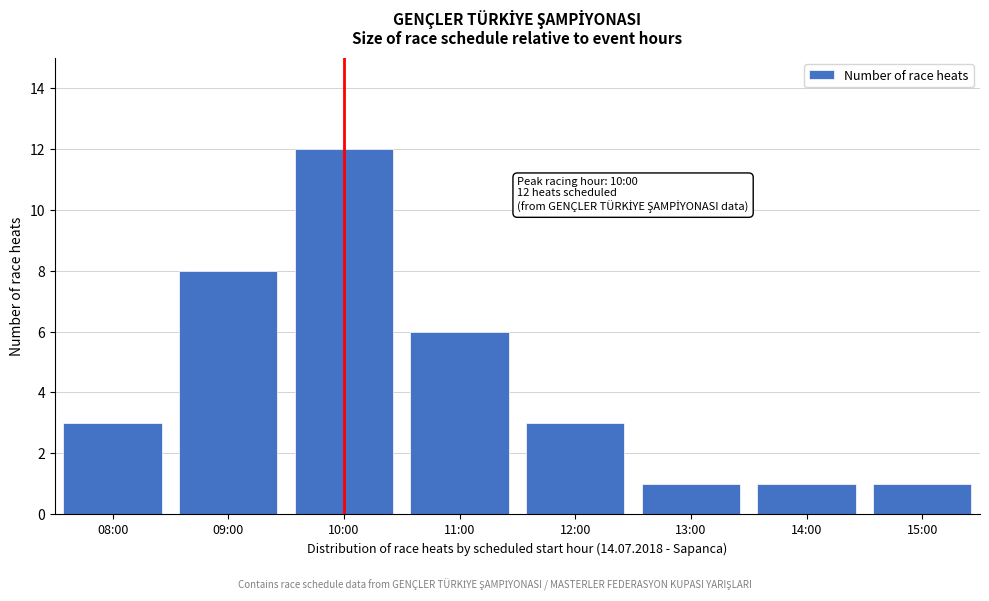

Reading right to left, transcribe all the data shown in this chart.

15:00=1	14:00=1	13:00=1	12:00=3	11:00=6	10:00=12	09:00=8	08:00=3